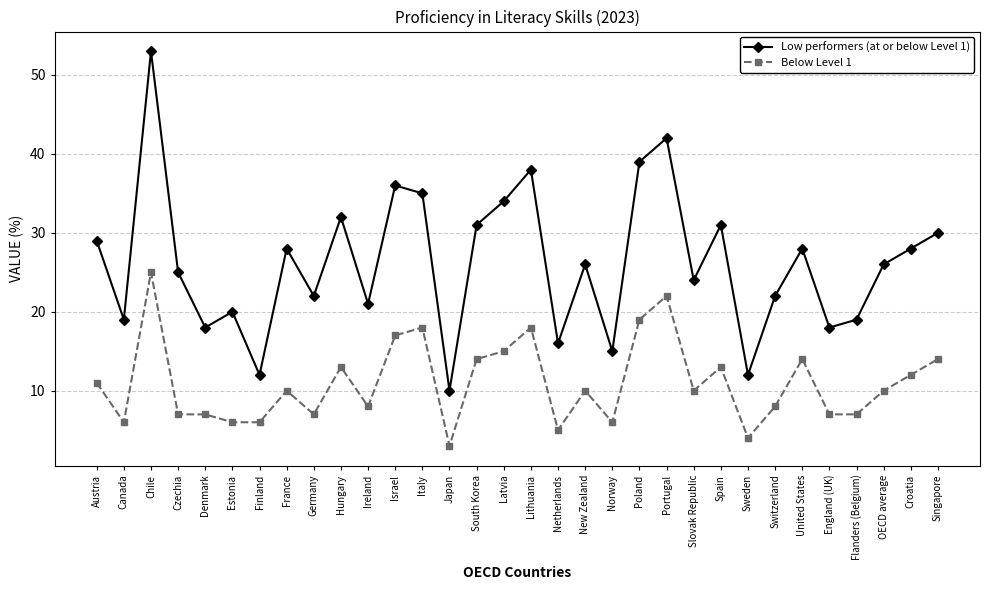

Which series has the largest range (max minus min)?

Low performers (at or below Level 1)